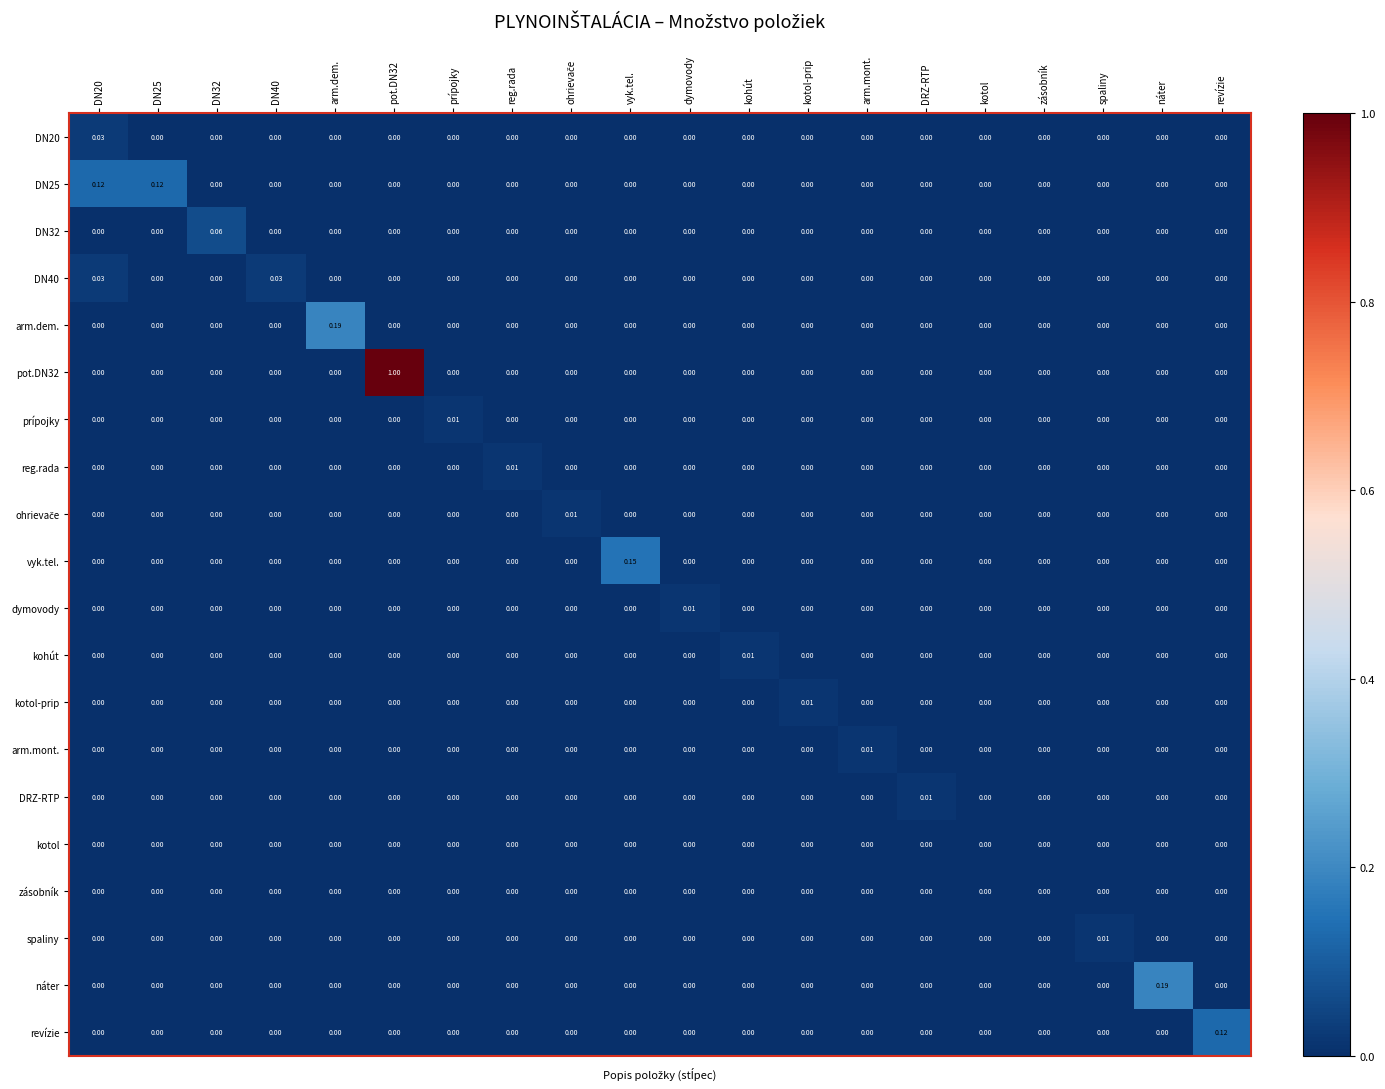

List the series in order of their peak value, lowest first.

kotol, zásobník, prípojky, reg.rada, ohrievače, dymovody, kohút, kotol-prip, arm.mont., DRZ-RTP, spaliny, DN20, DN40, DN32, DN25, revízie, vyk.tel., arm.dem., náter, pot.DN32